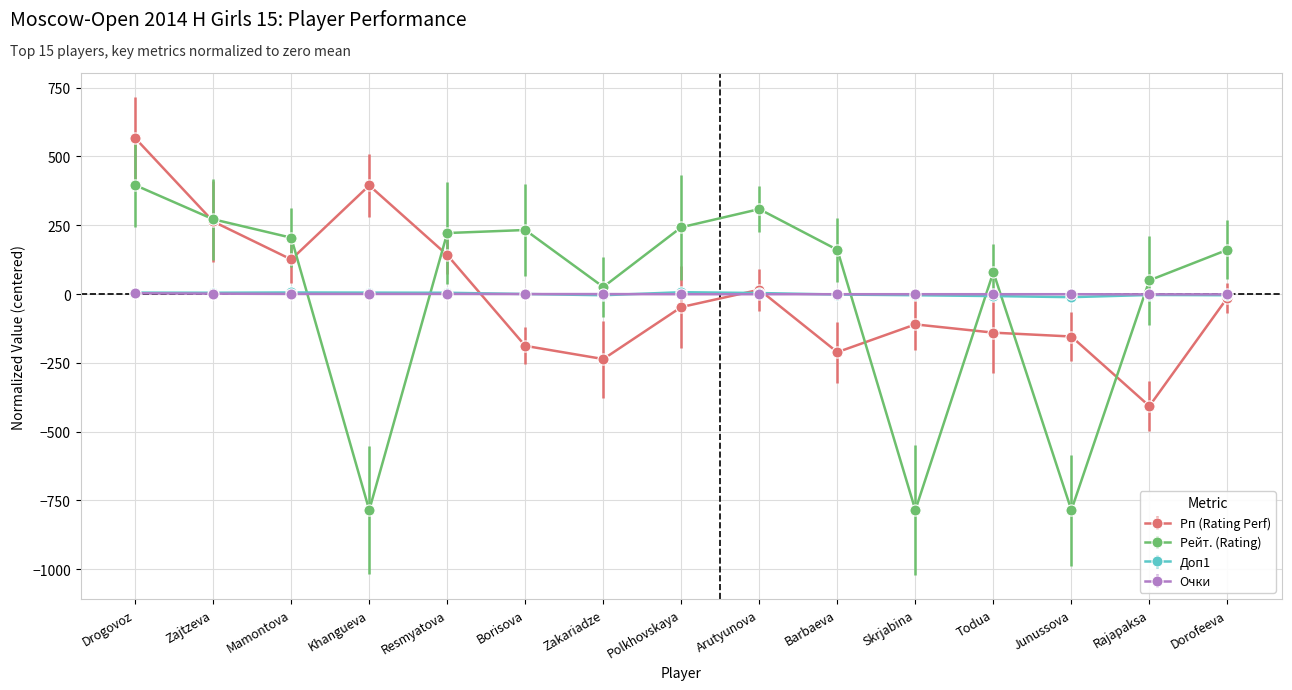

How many intersections are there between Рп (Rating Perf) and Доп1?

3